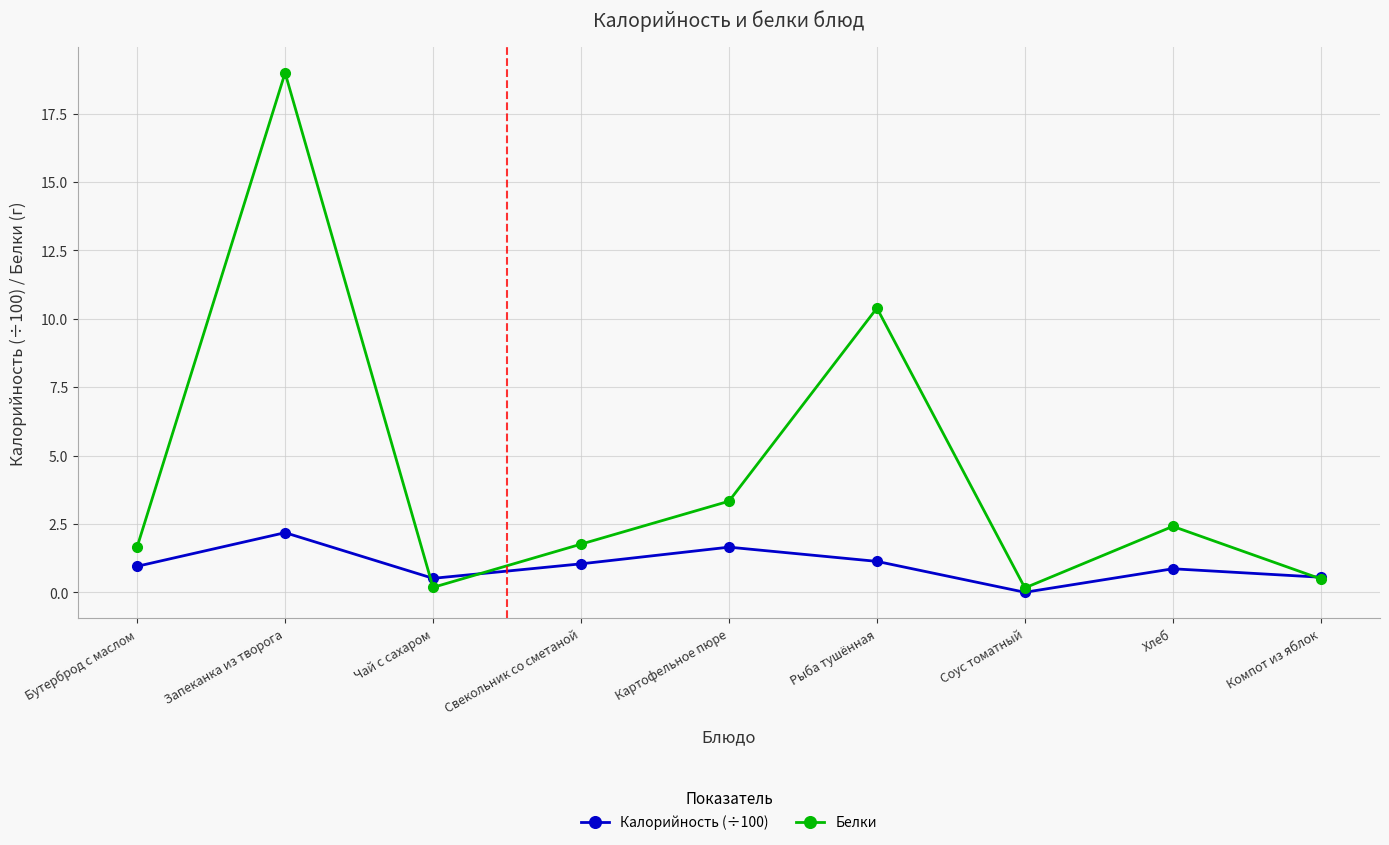

What is the difference between the highest and lowest values at Рыба тушённая?

9.3